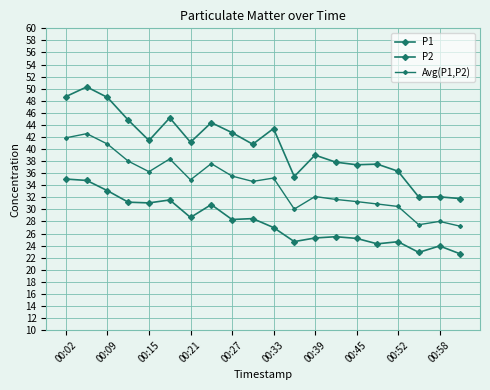

Count the number of data series in this chart.

3